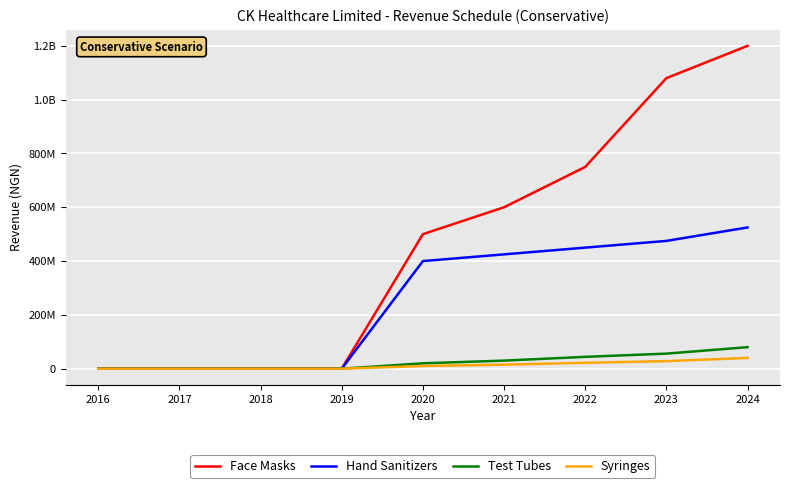

The value of Syringes at 2024 is 65260868. True or false?

False